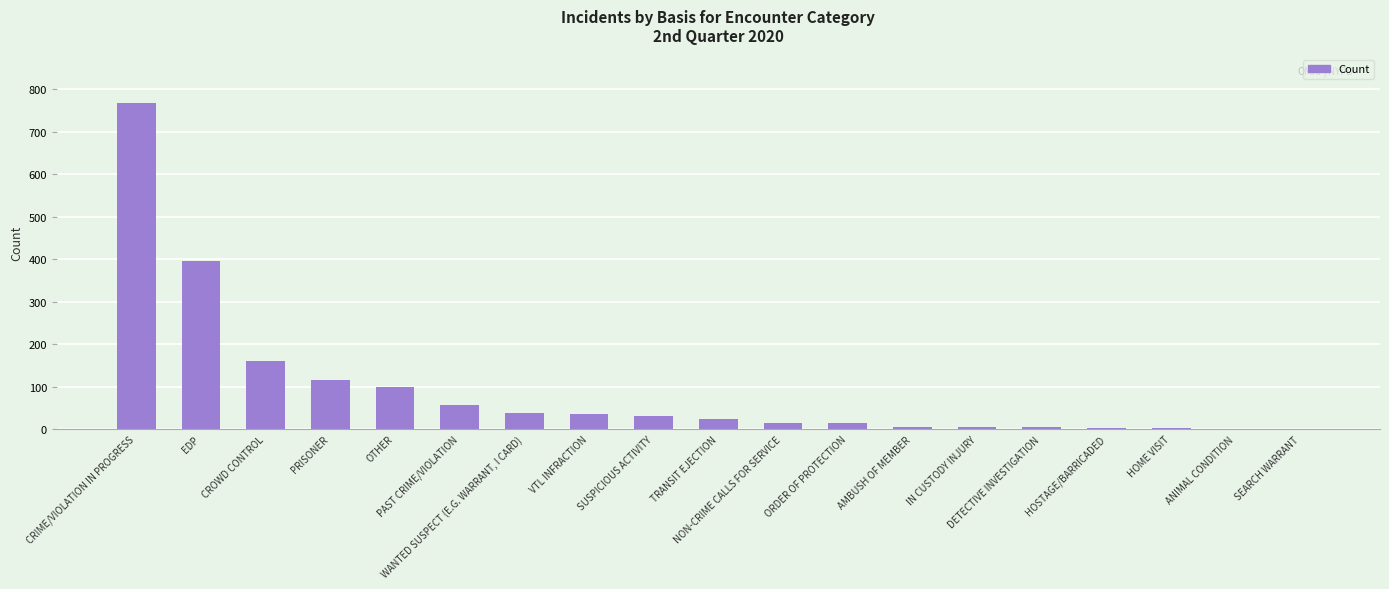

What is the greatest value displayed?

767